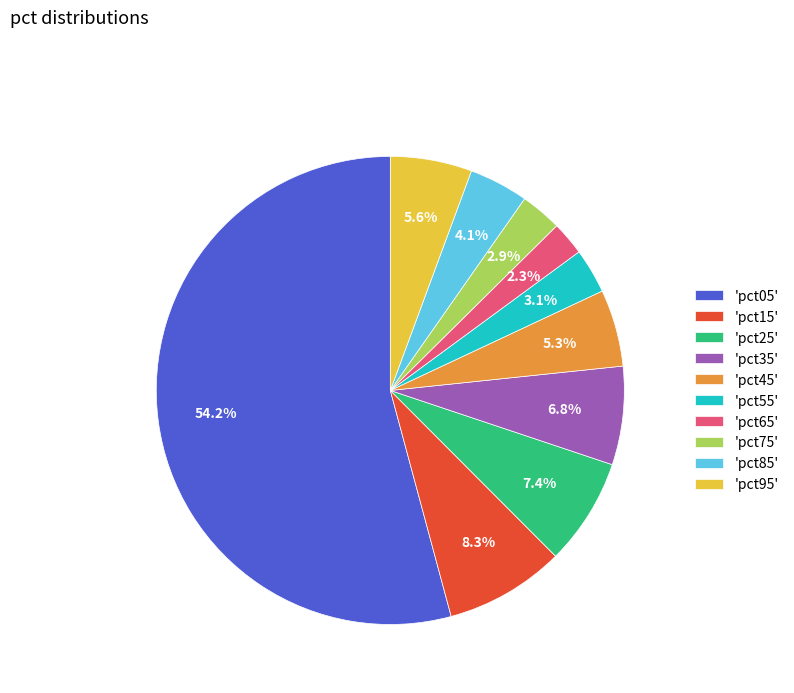

What is the total percentage of 'pct25' and 'pct35'?

14.2%